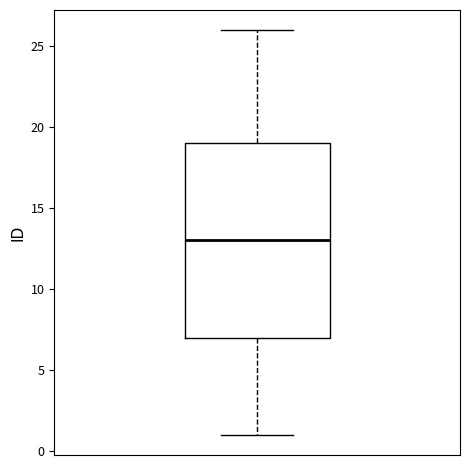

Read this box plot against the y-axis: the position of the median line, the range covered by the box, and the ends of both whiskers. The values are not printed on the chart, so give them approximately, as read against the axis.

median 13, box 7 to 19, whiskers 1 to 26